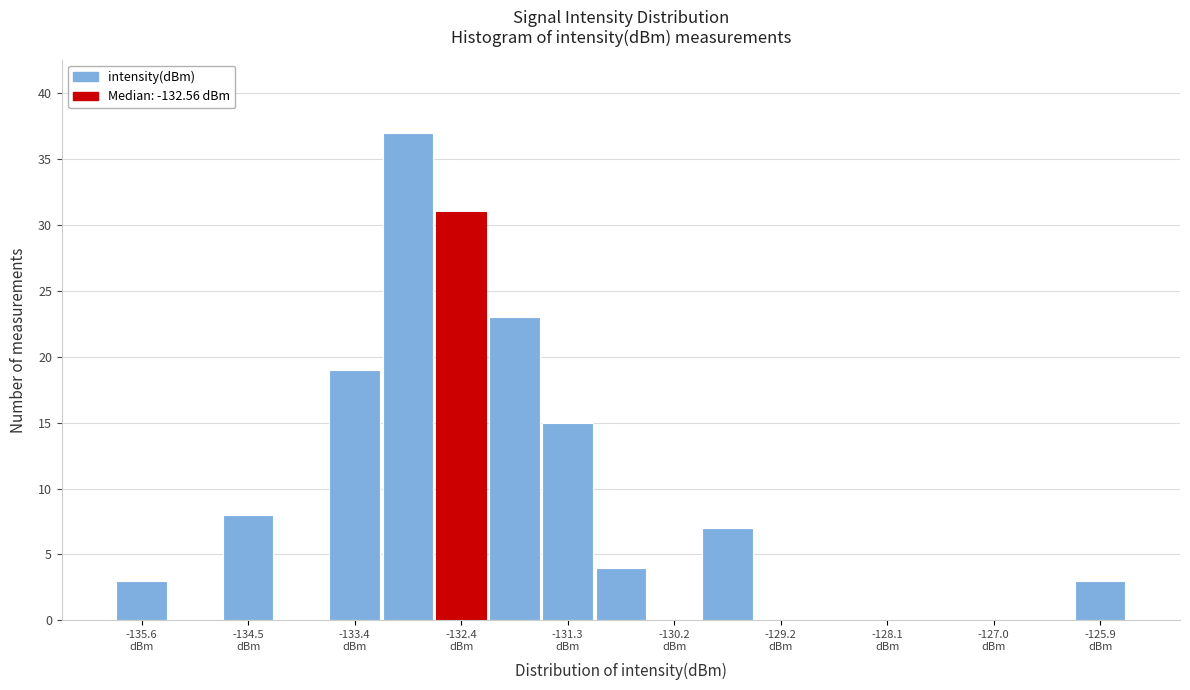

Around what value on the x-axis is the tallest bar? Give the approximate position of its centre, as read against the axis.

-133.0